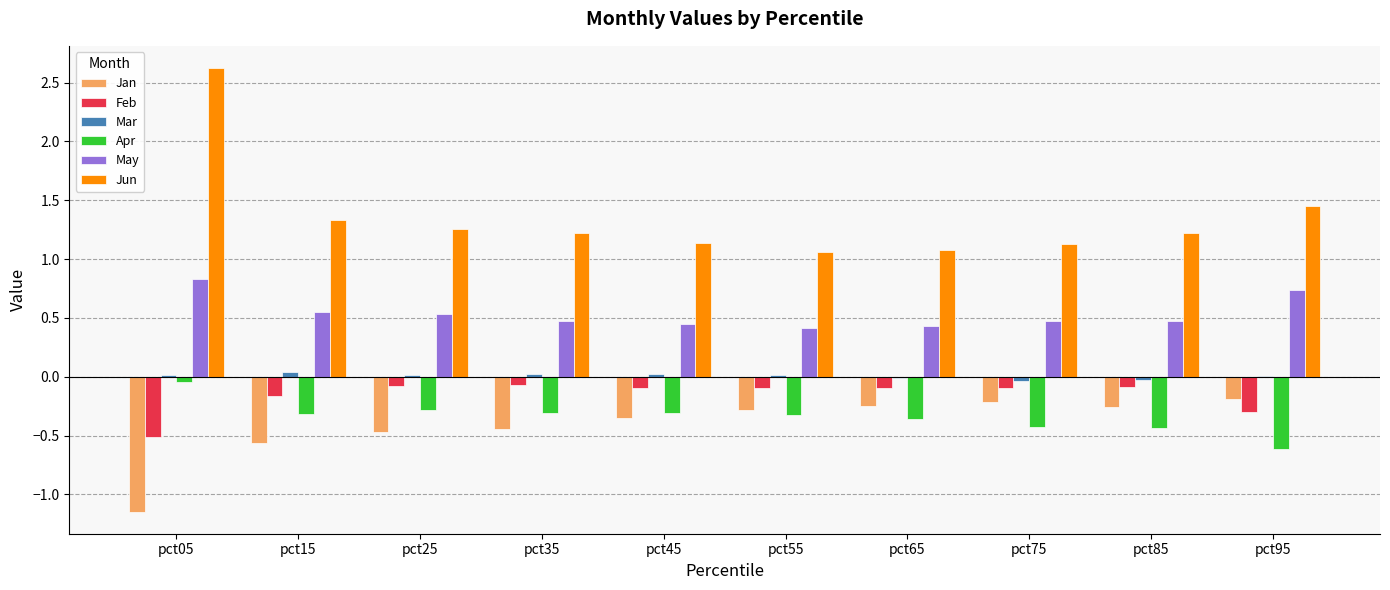

What is the approximate value of Feb at pct75?

-0.1